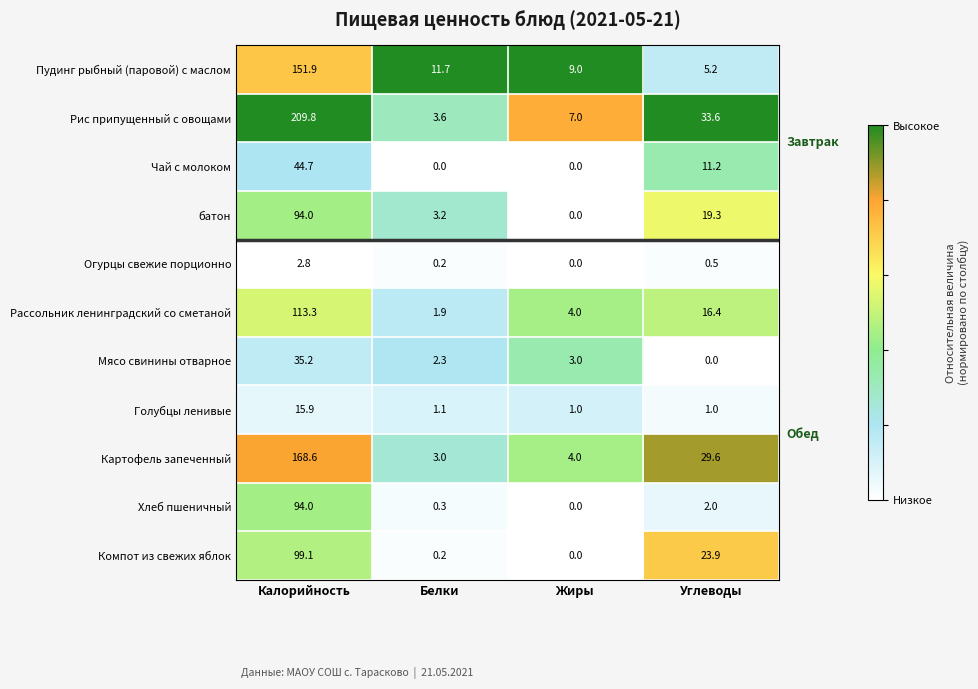

What is the maximum value shown in the chart?

209.8